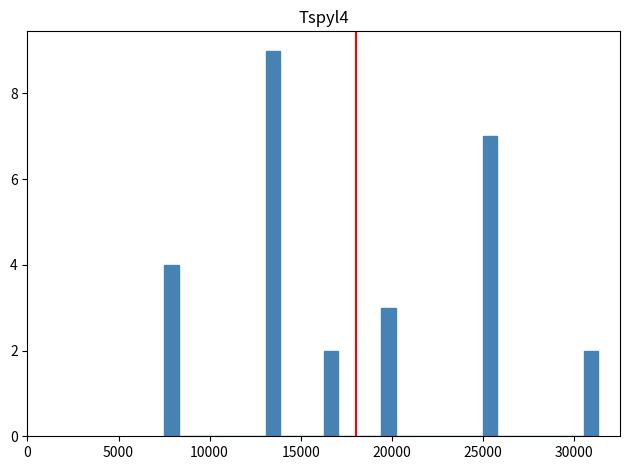

Read against the x-axis, roughly where is the centre of the tallest bar?

13500